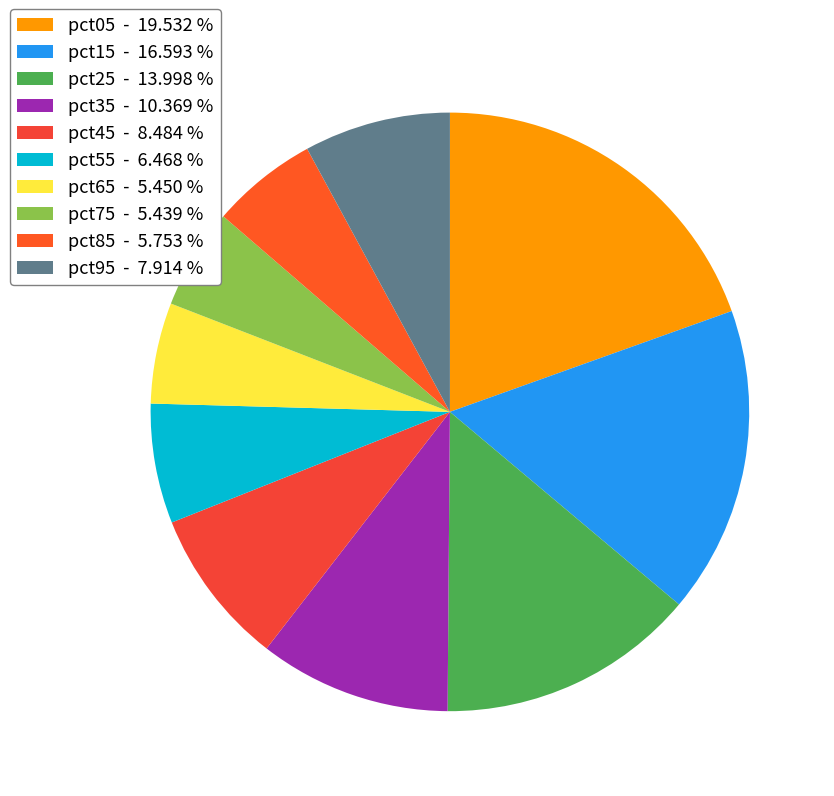

Combined, do pct55 and pct75 account for over 50%?

No